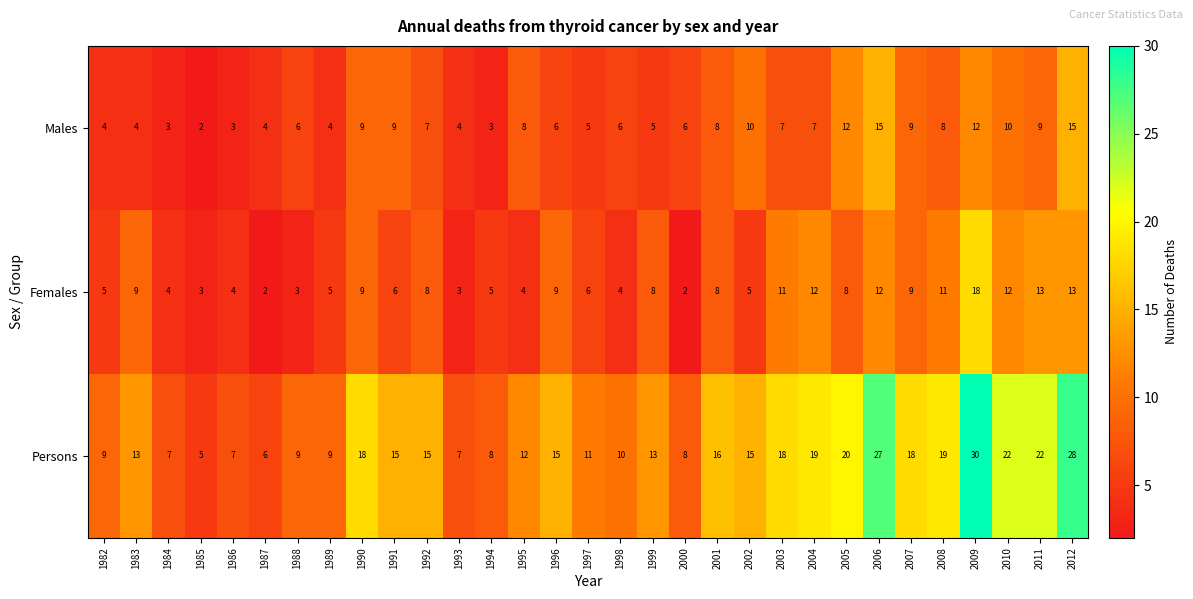

What is the maximum value shown in the chart?

30